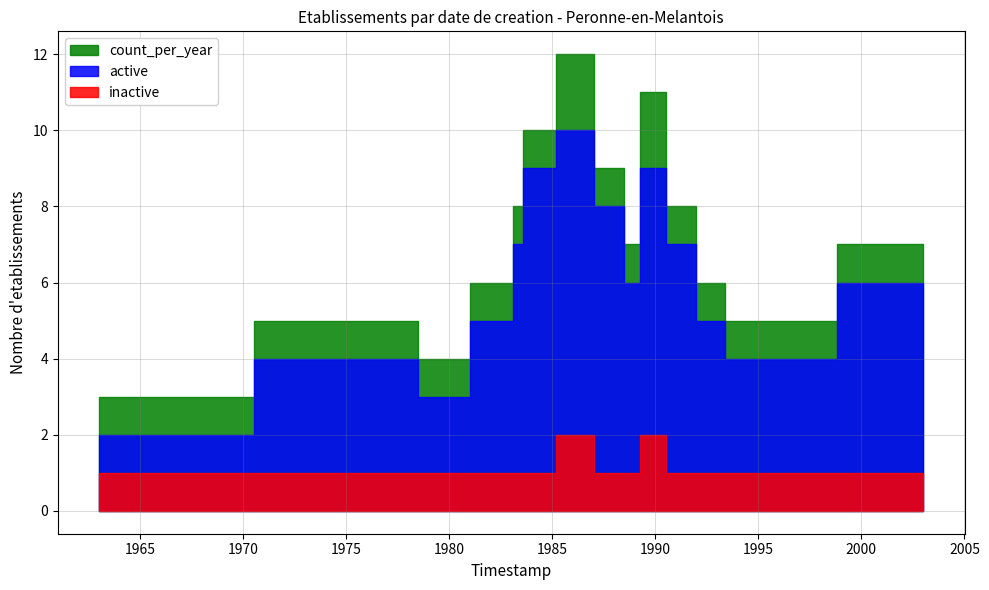

What value does the count_per_year series have at 1979-01-01?

4